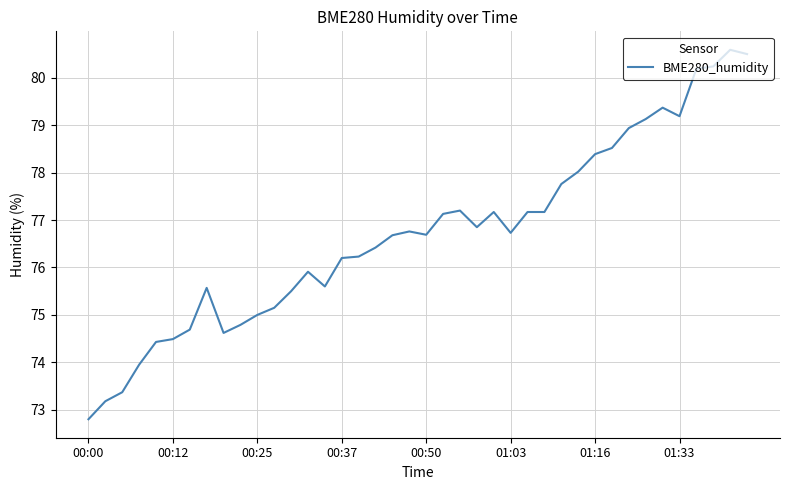

What is the difference between the maximum and minimum values?

7.8